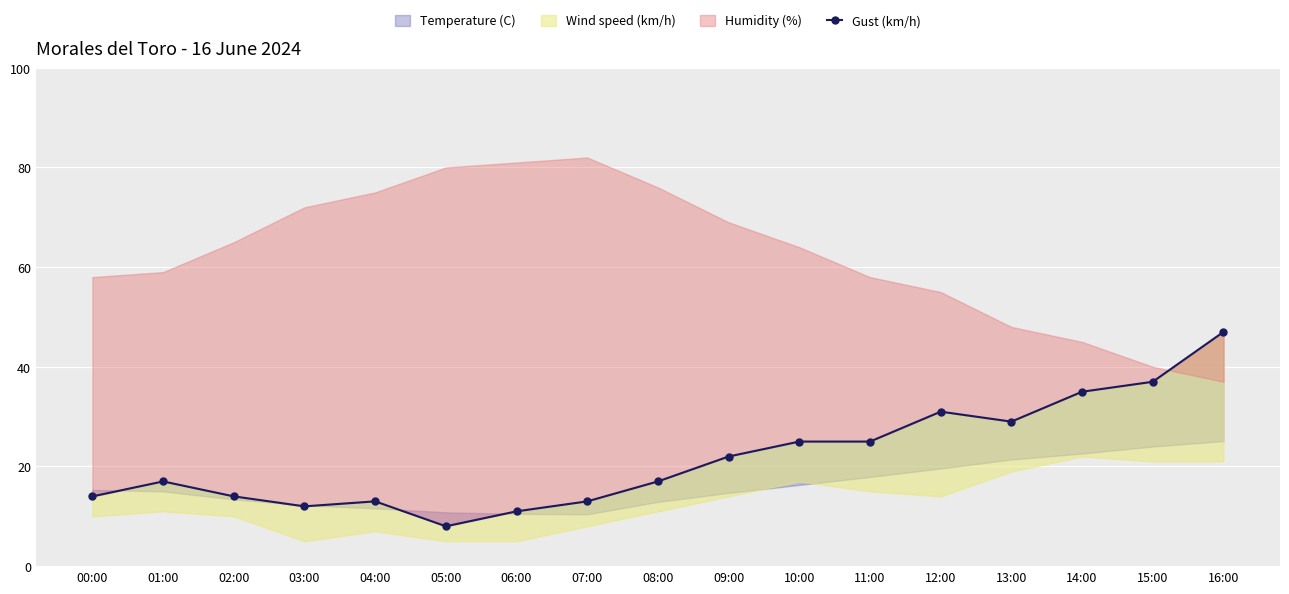

True or false: the data shows 26 at 16:00.

False